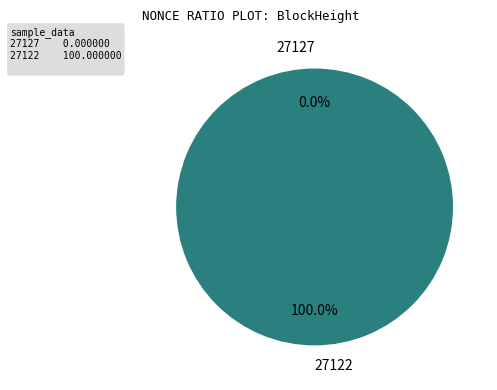

Which category has the biggest portion of the pie?

27122